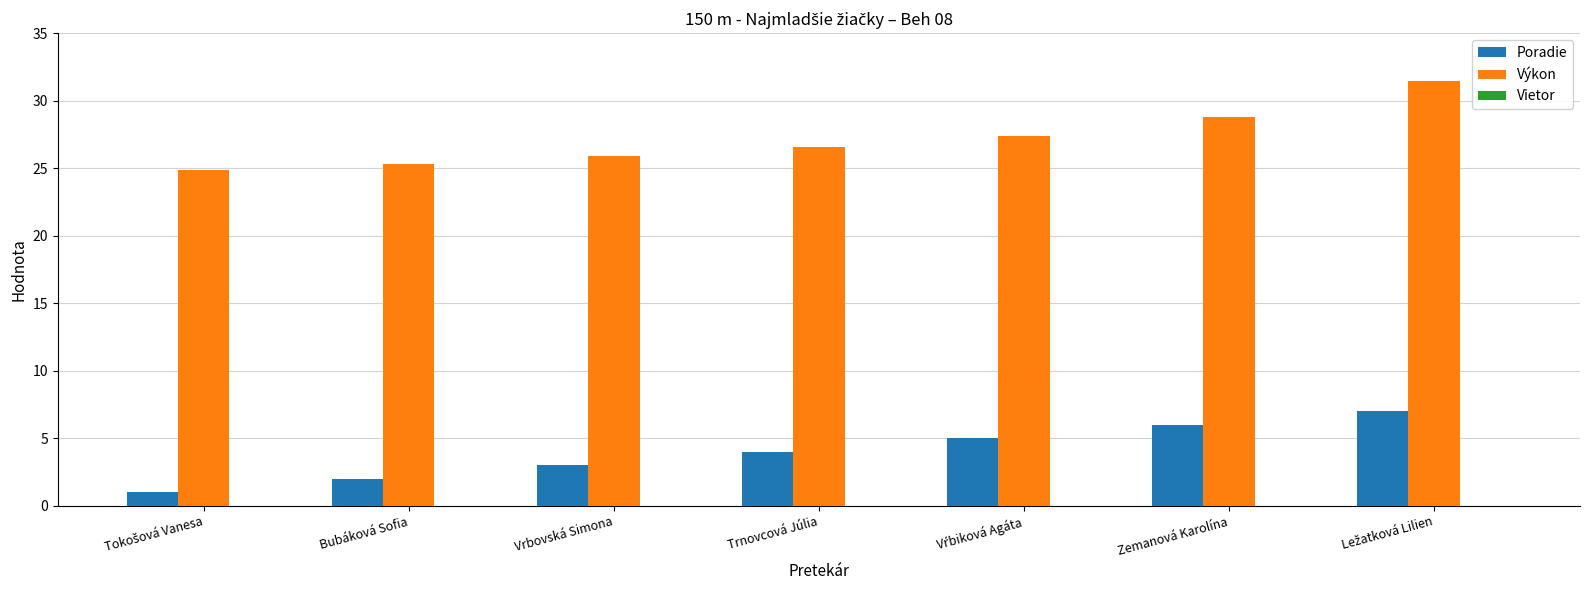

Reading left to right, what are all the values shown in this chart?

Poradie: 1.0	2.0	3.0	4.0	5.0	6.0	7.0
Výkon: 24.9	25.3	25.9	26.5	27.4	28.8	31.4
Vietor: -1.3	-1.3	-1.3	-1.3	-1.3	-1.3	-1.3